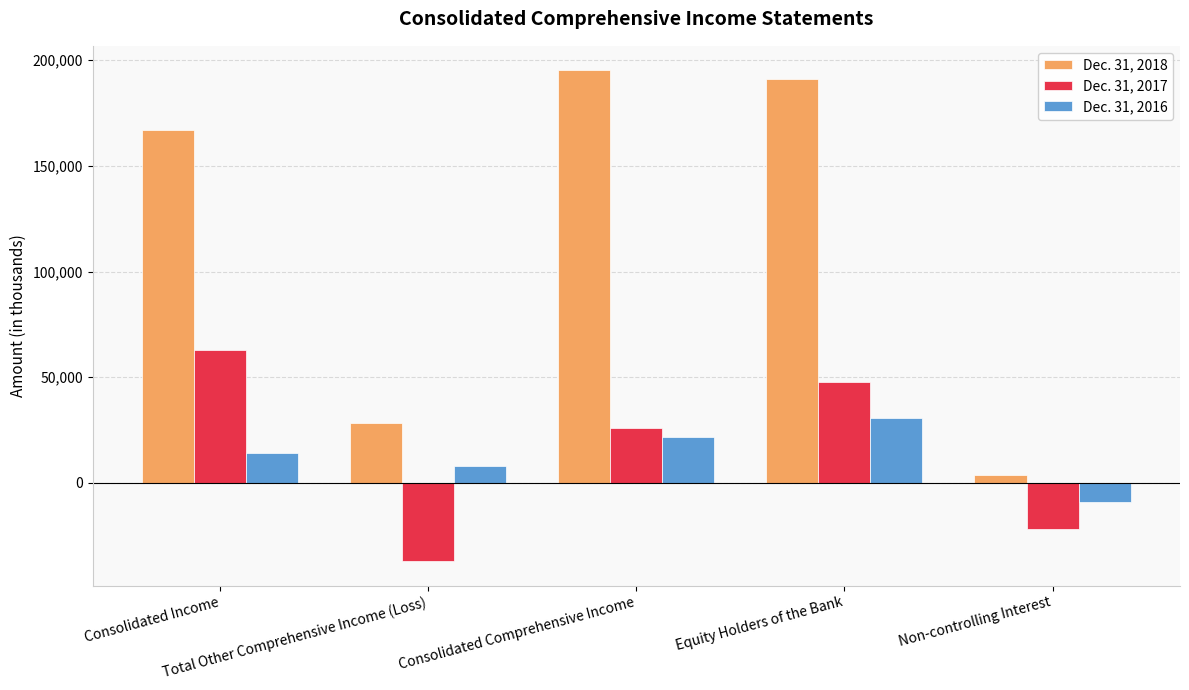

At Consolidated Comprehensive Income, list the series in order from smallest to largest.

Dec. 31, 2016, Dec. 31, 2017, Dec. 31, 2018